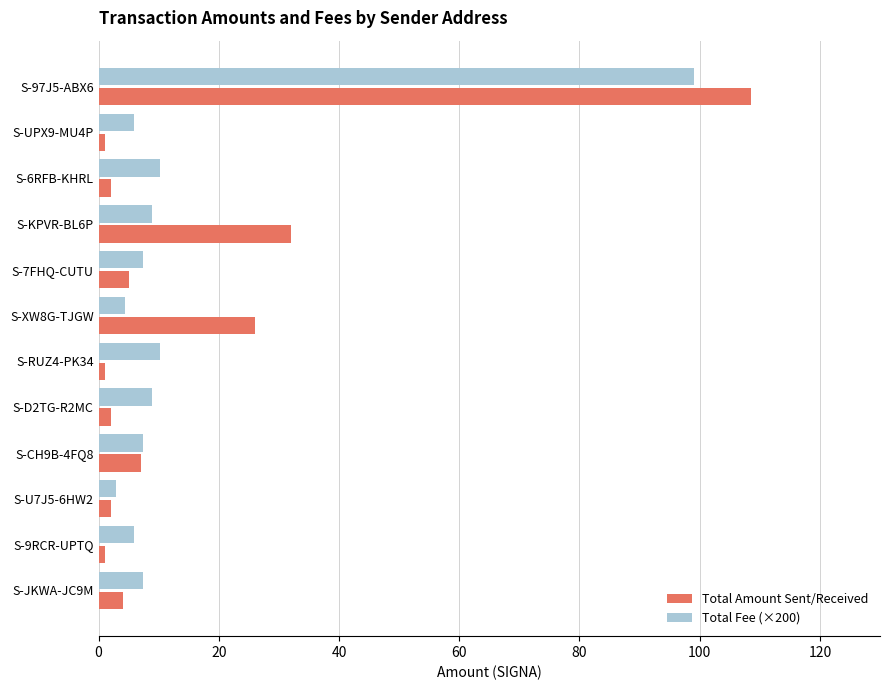

Is it true that Total Fee (×200) equals 7.3 at S-JKWA-JC9M?

True